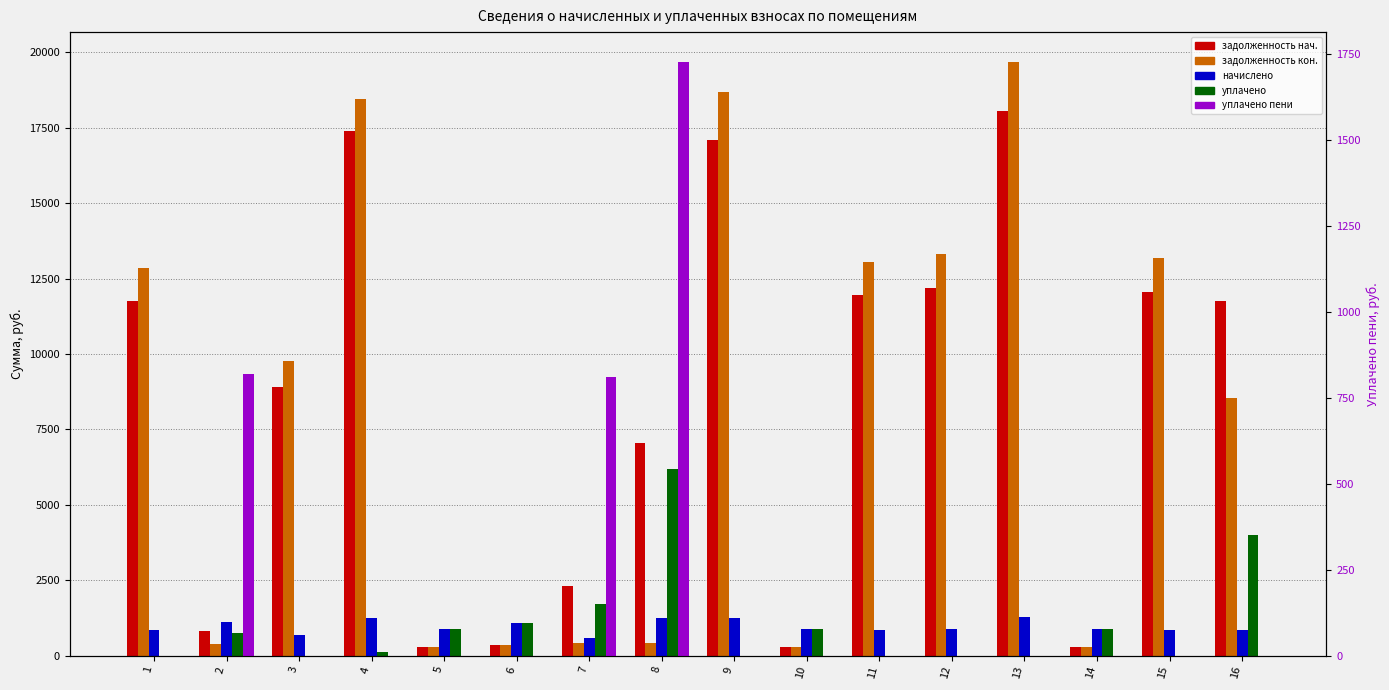

Reading left to right, extract all data points from this chart.

задолженность (col_1): 11743.2	831.2	8909.0	17372.9	291.6	365.0	2325.6	7055.1	17086.3	295.2	11943.9	12185.2	18036.5	294.5	12064.5	11762.5
задолженность (col_6): 12837.1	373.8	9757.5	18432.1	291.6	365.0	408.0	416.9	18677.9	295.2	13032.8	13296.0	19680.8	294.5	13164.4	8554.1
начислено (col_3): 864.0	1123.2	673.9	1244.2	877.0	1095.1	596.2	1250.6	1257.1	885.6	855.4	872.6	1291.7	883.4	864.0	846.7
уплачено (col_4): 0.0	749.4	0.0	127.2	877.0	1095.1	1720.2	6188.8	0.0	885.6	0.0	0.0	0.0	883.4	0.0	4000.0
уплачено пени (col_8): 0.0	819.6	0.0	0.0	0.0	0.0	811.8	1726.9	0.0	0.0	0.0	0.0	0.0	0.0	0.0	0.0